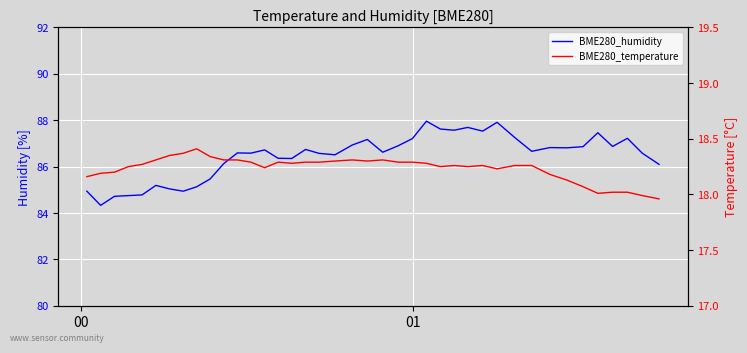

Does the chart display data point markers on the line(s)?

No